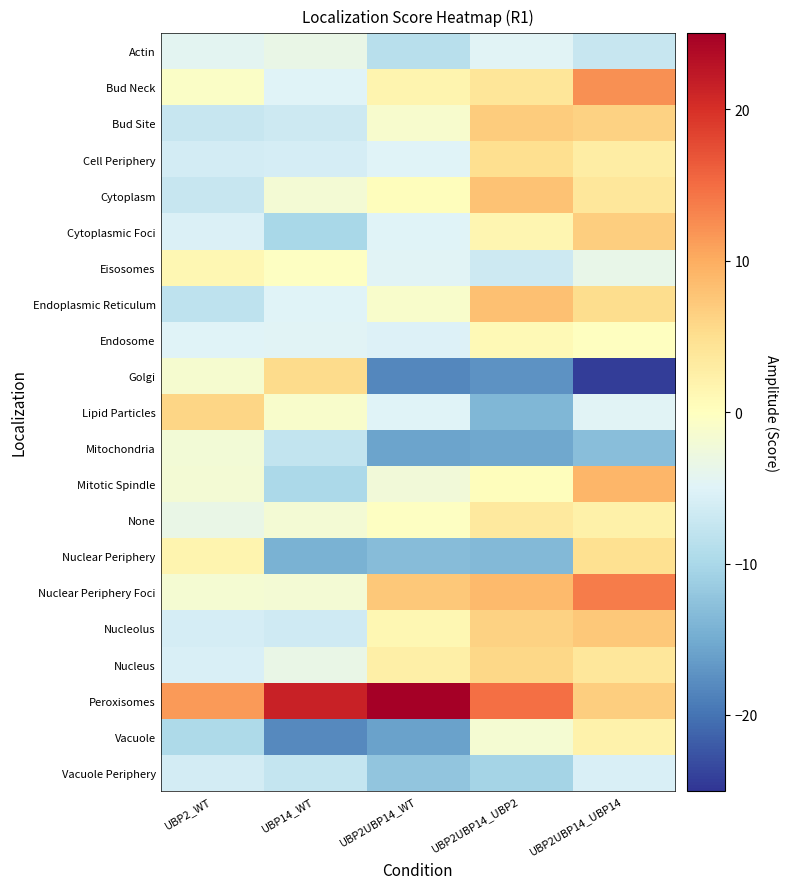

Which series has the largest total across all categories?

Peroxisomes